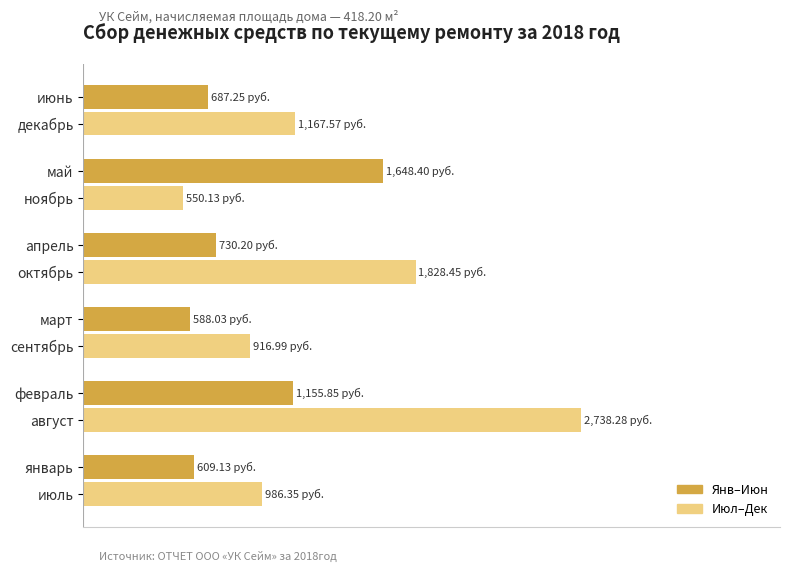

Are the bars grouped side by side (vs. stacked)?

Yes